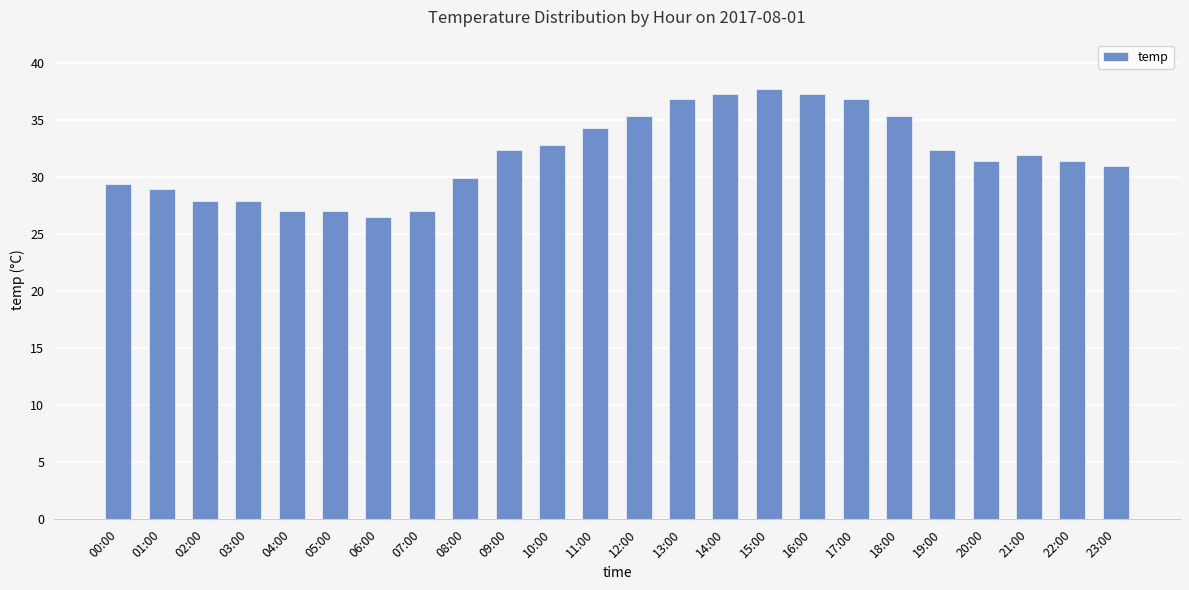

Are the bars horizontal?

No